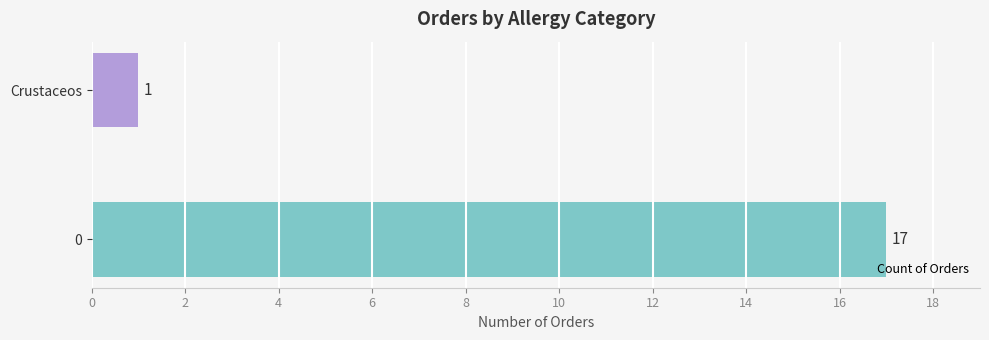

What is the minimum value shown in the chart?

1